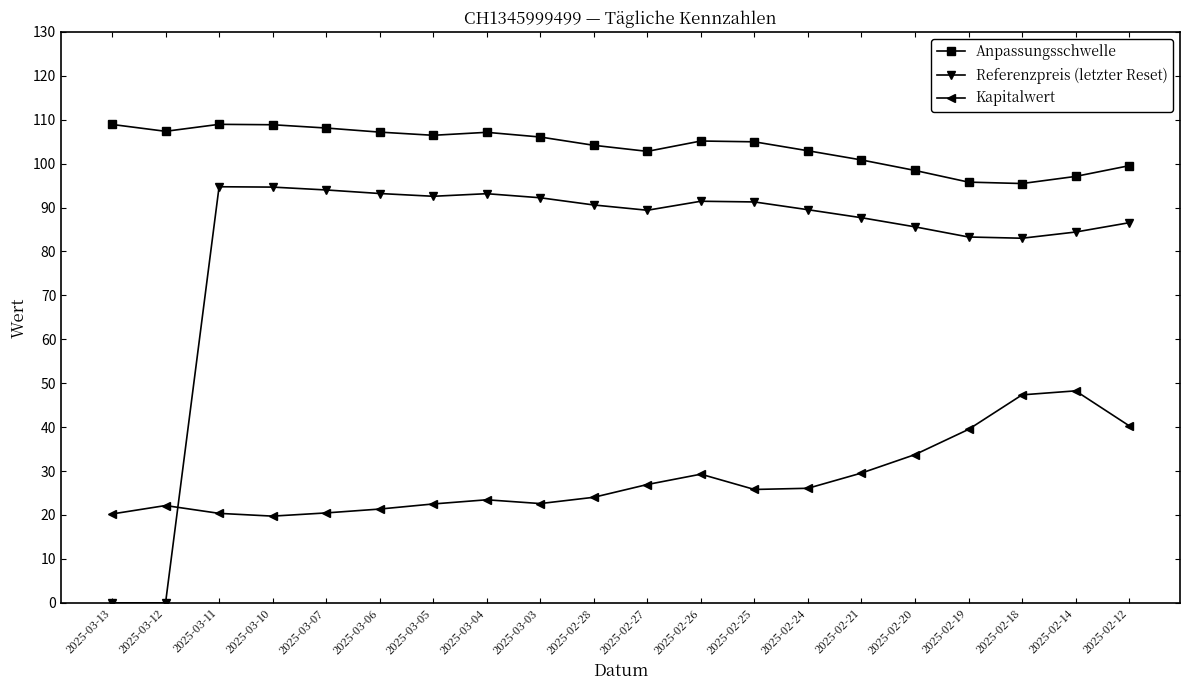

At which label does Anpassungsschwelle first exceed 105?

2025-03-13